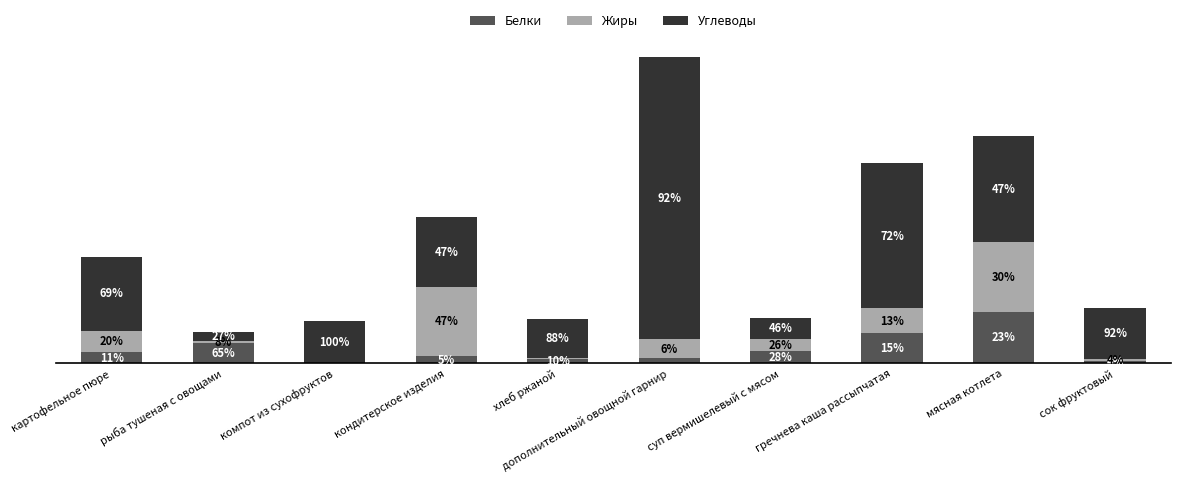

What is the sum of the Белки values at картофельное пюре and сок фруктовый?

5.1